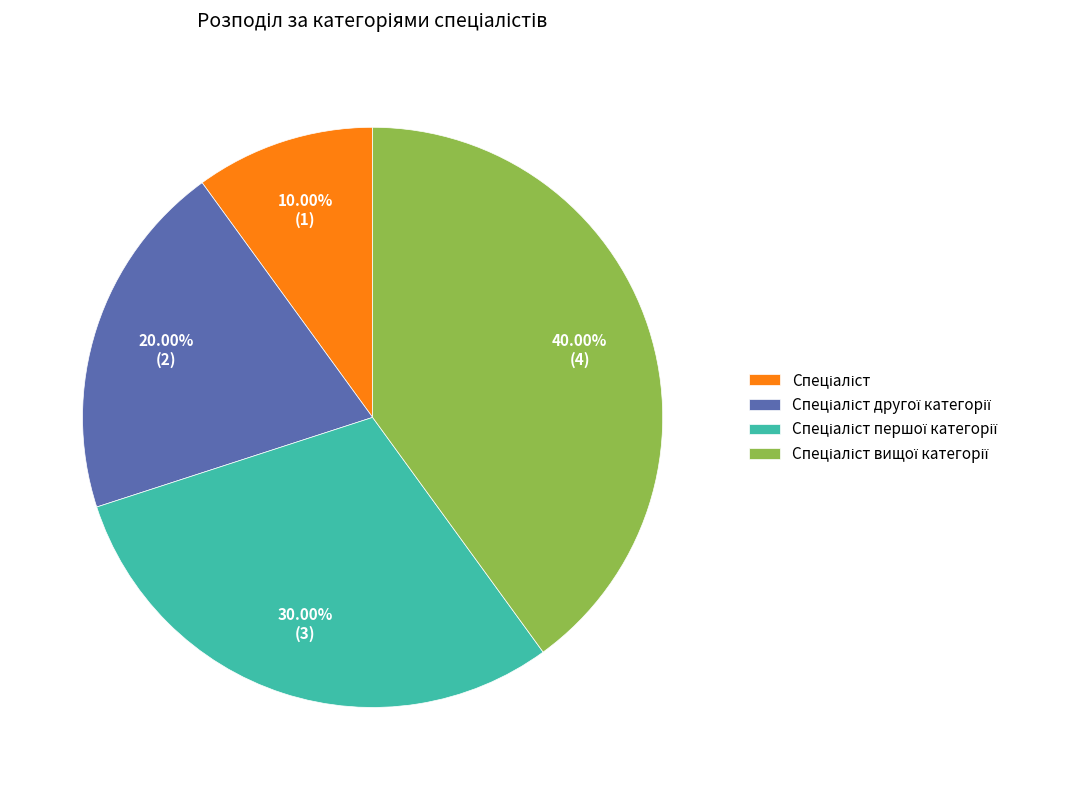

Is there a majority slice in this chart?

No